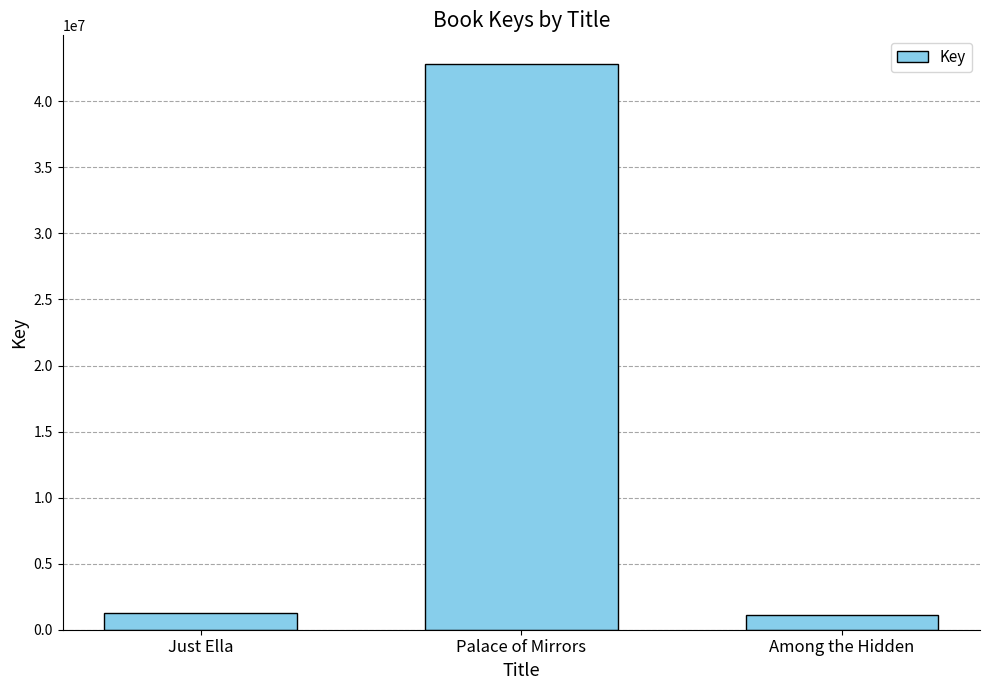

Where is the data nearest to the value 21978857?

Just Ella